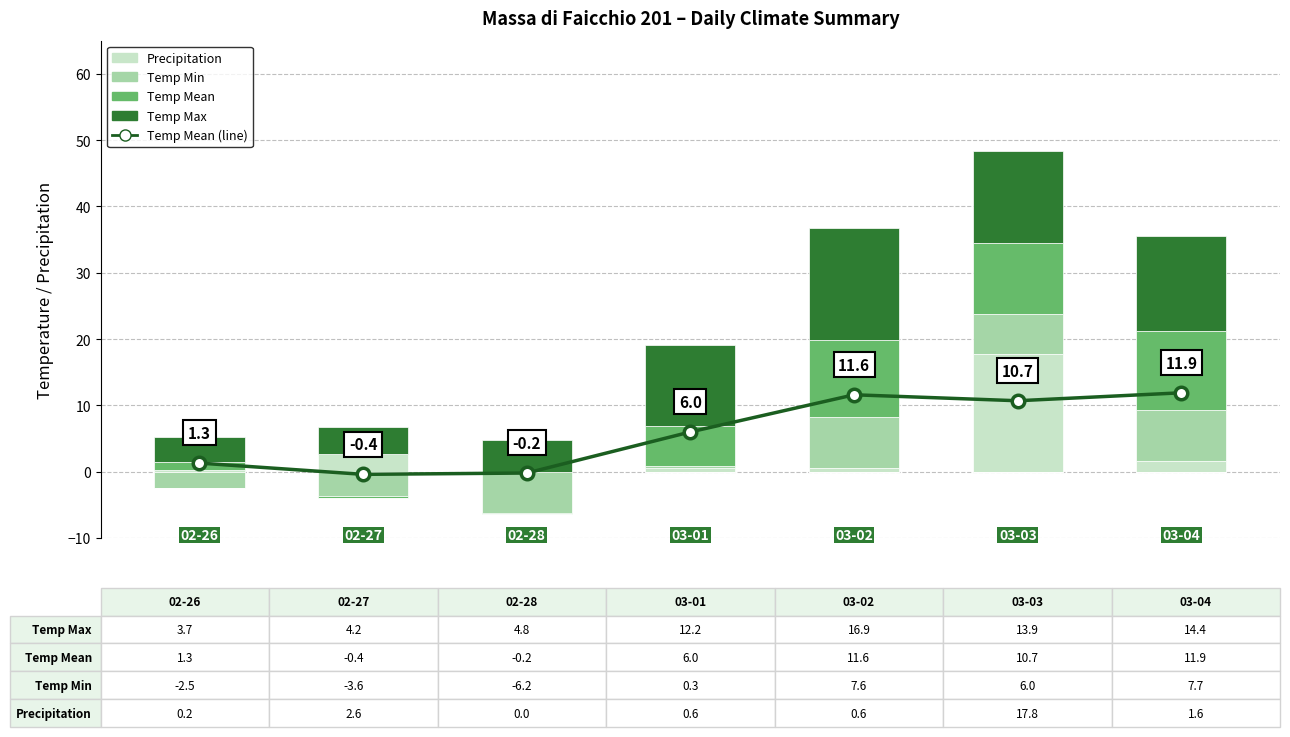

What is the difference between the maximum and minimum values in the Temp Max series?

13.2